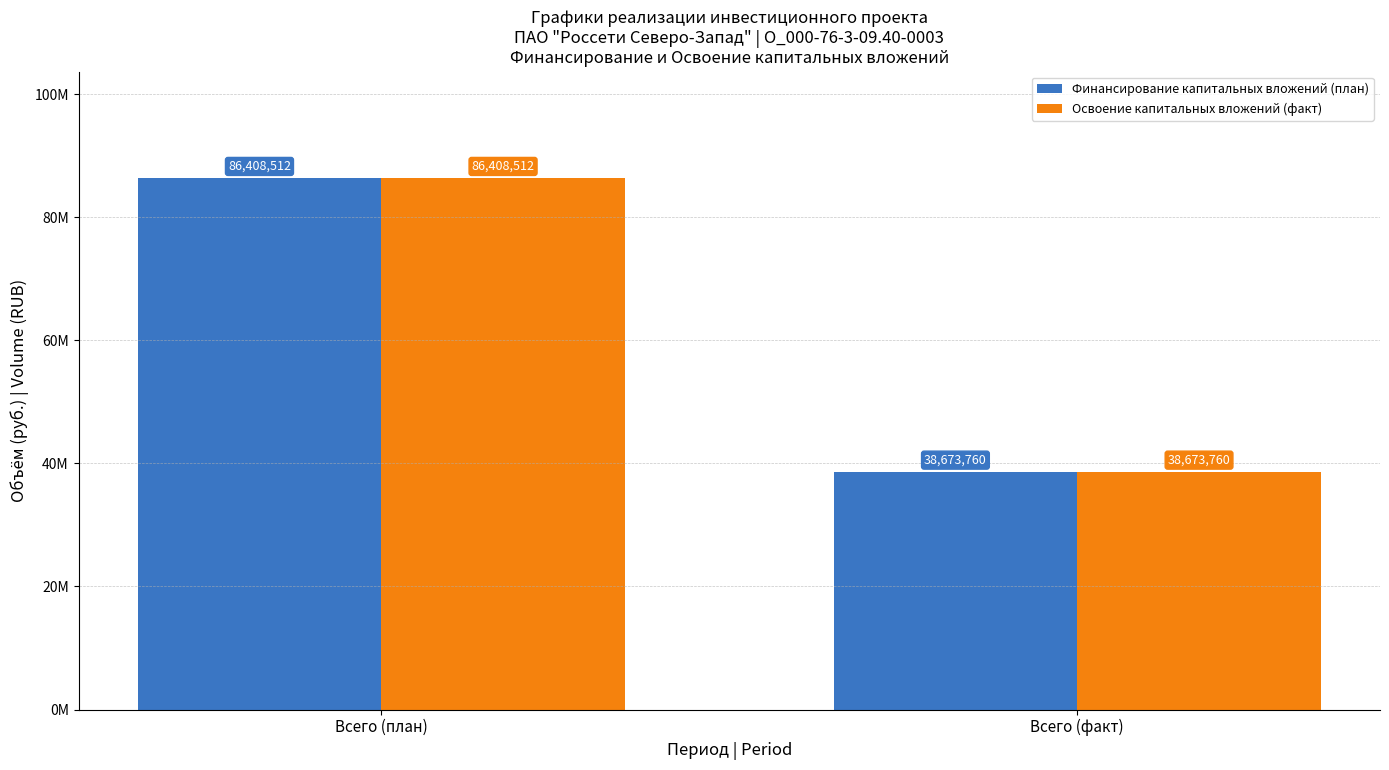

Does the chart contain stacked bars?

No